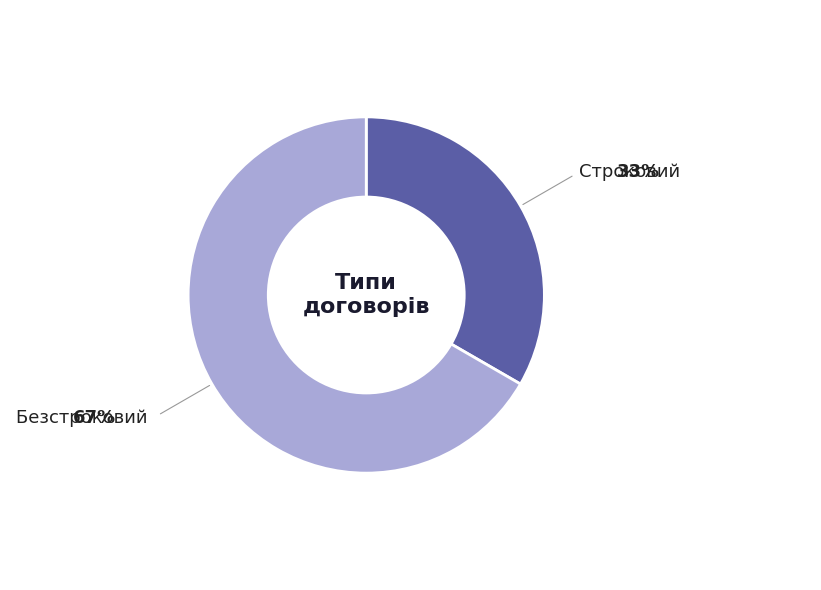

Is there a majority slice in this chart?

Yes